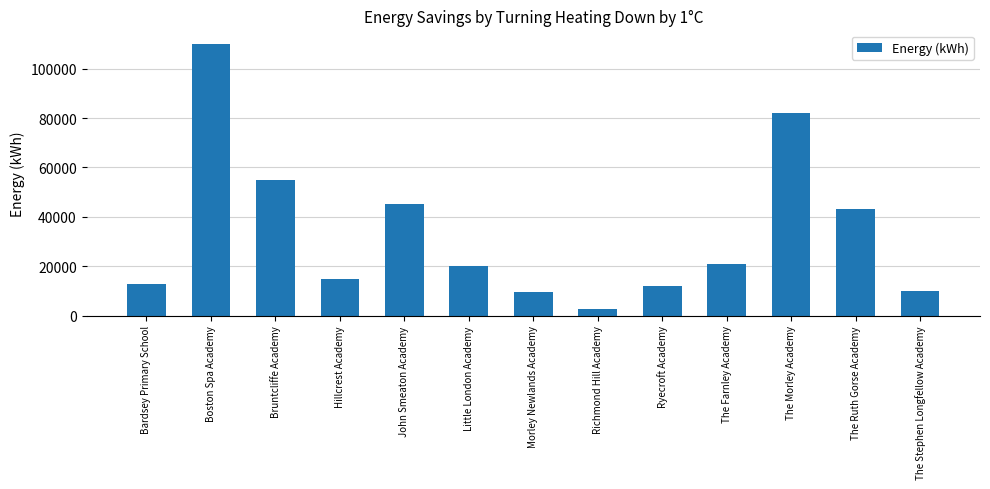

What is the ratio of the value at John Smeaton Academy to the value at The Stephen Longfellow Academy?

4.5